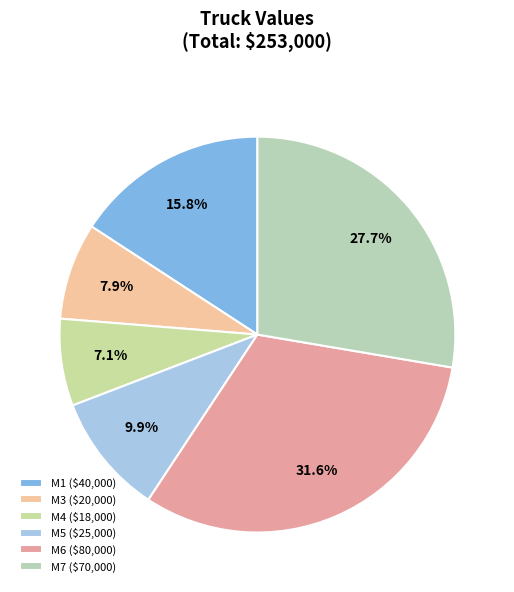

True or false: M6 accounts for 40% of the total.

False